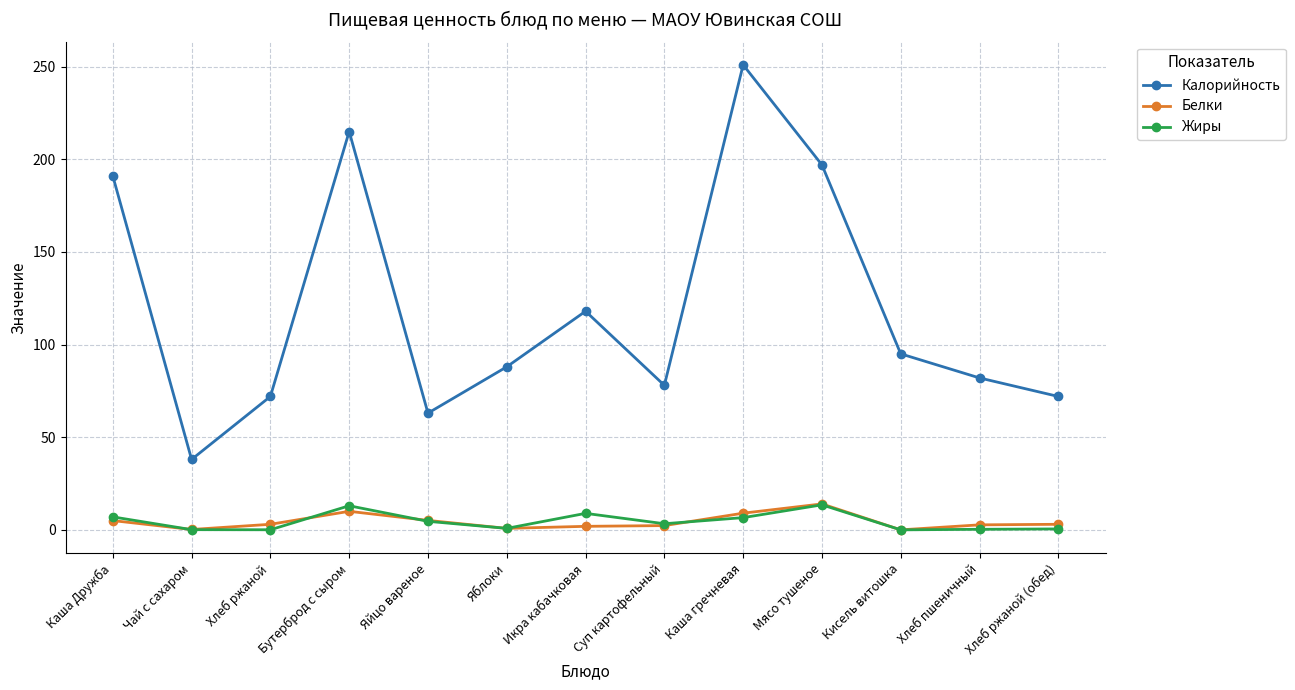

Which series has the largest range (max minus min)?

Калорийность